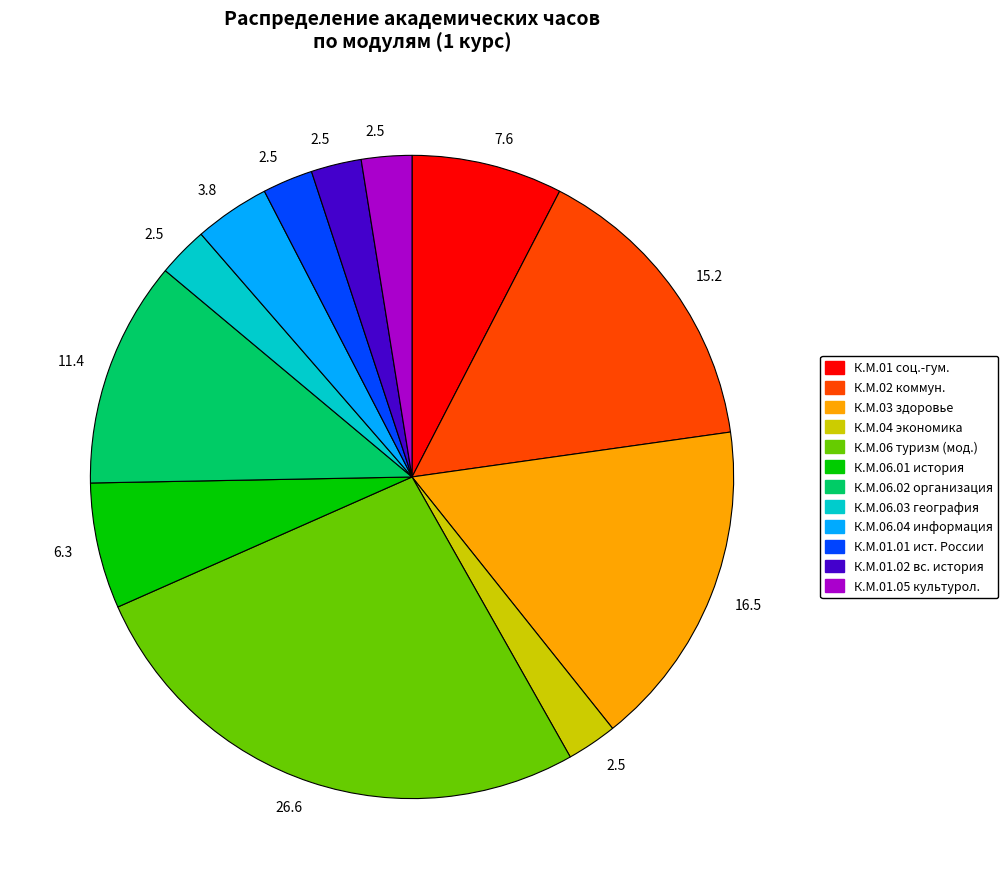

How many segments does this pie chart have?

12